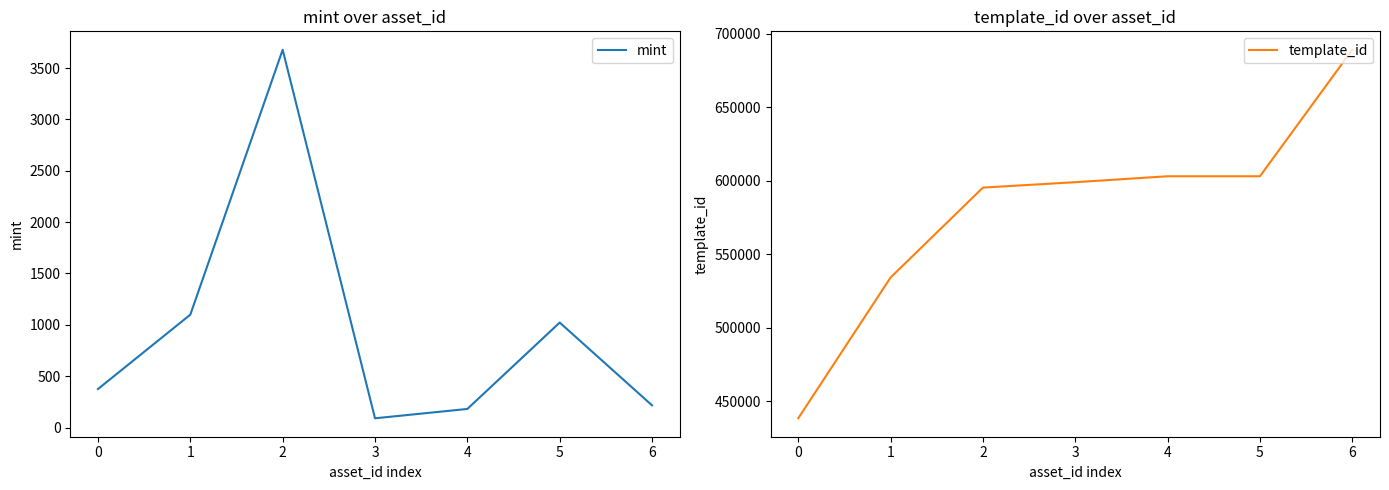

How many lines are shown in the chart?

2